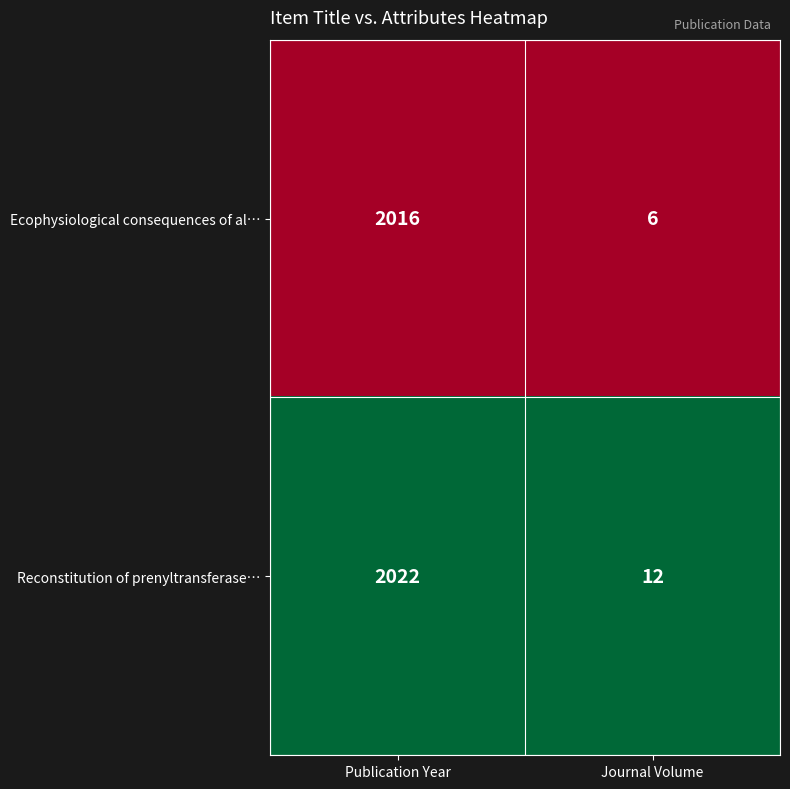

What is the average value of the Reconstitution of prenyltransferase… series?

1017